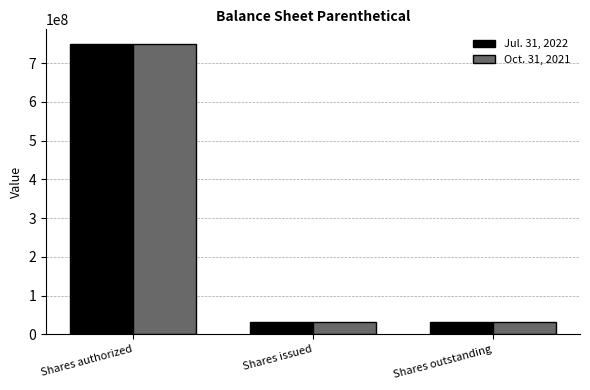

Is it true that Jul. 31, 2022 equals 31518466 at Shares outstanding?

True